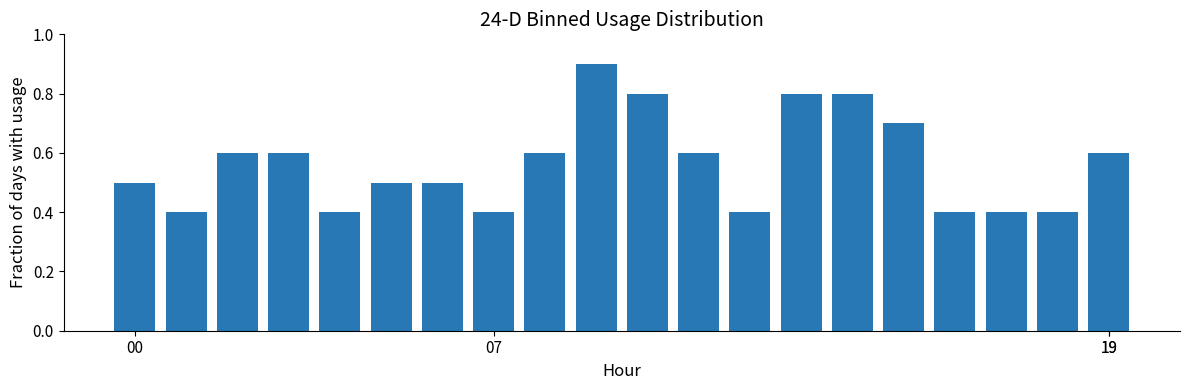

What is the average value?

0.6